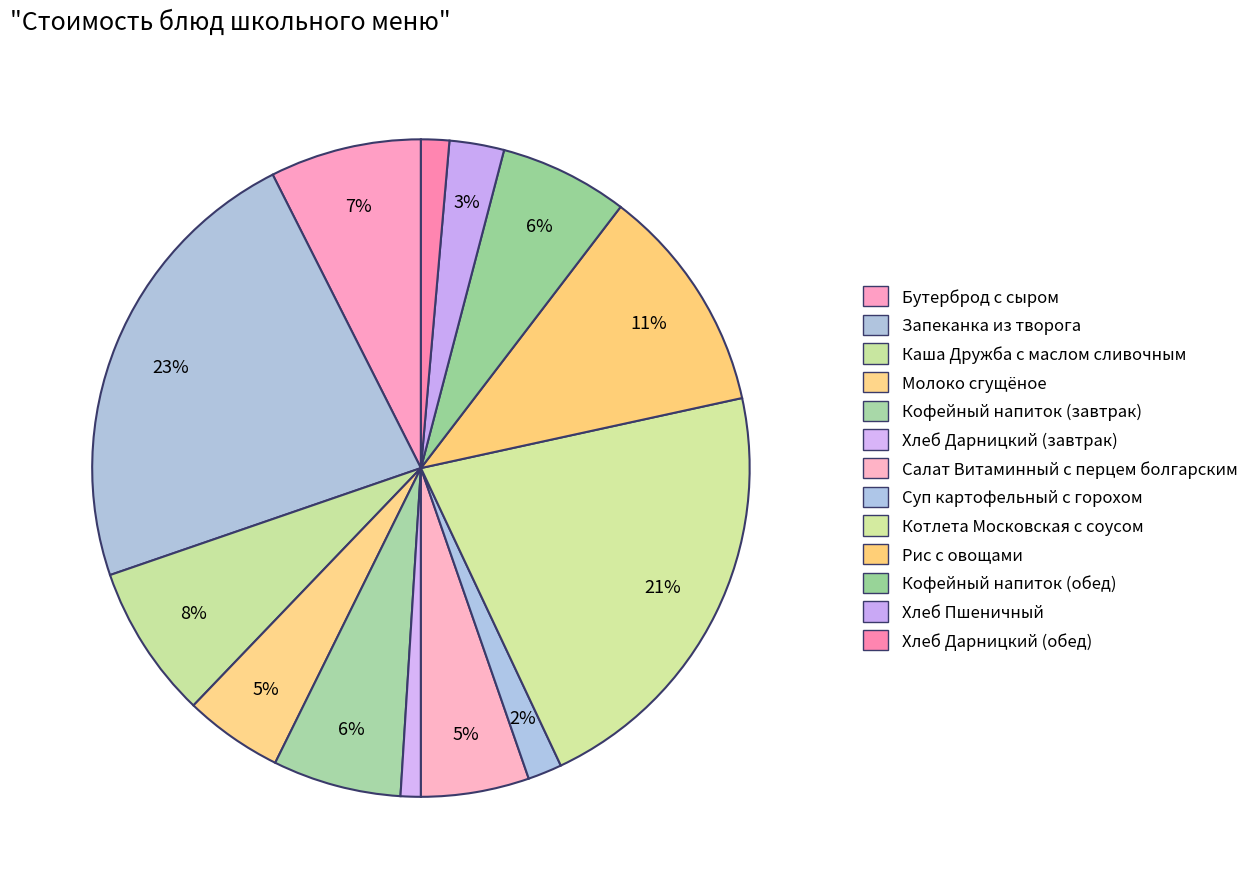

How many segments does this pie chart have?

13